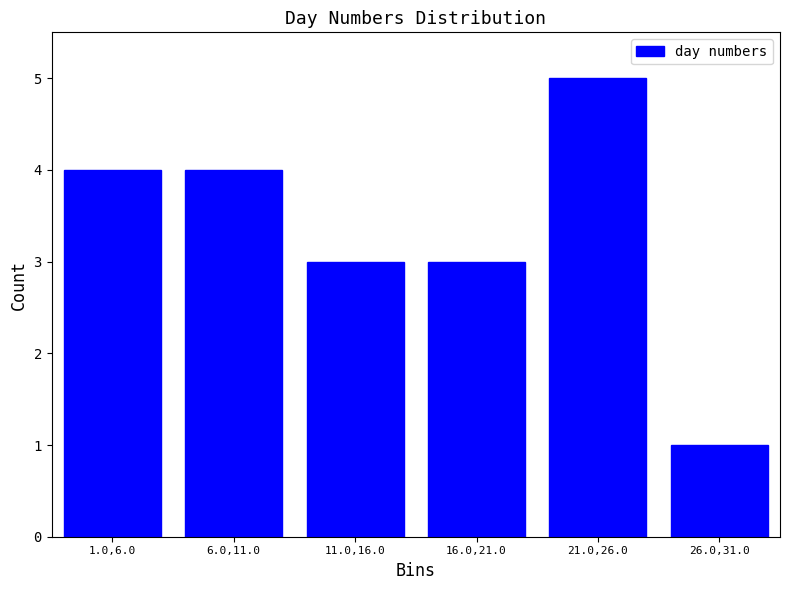

Reading left to right, what are all the values shown in this chart?

1.0,6.0=4	6.0,11.0=4	11.0,16.0=3	16.0,21.0=3	21.0,26.0=5	26.0,31.0=1